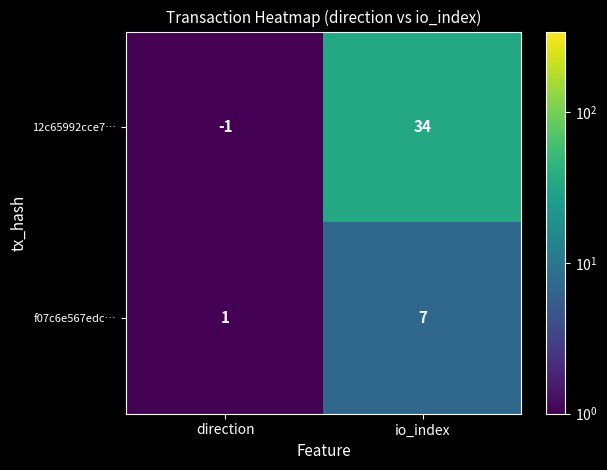

Which series changed the most between direction and io_index?

12c65992cce7…